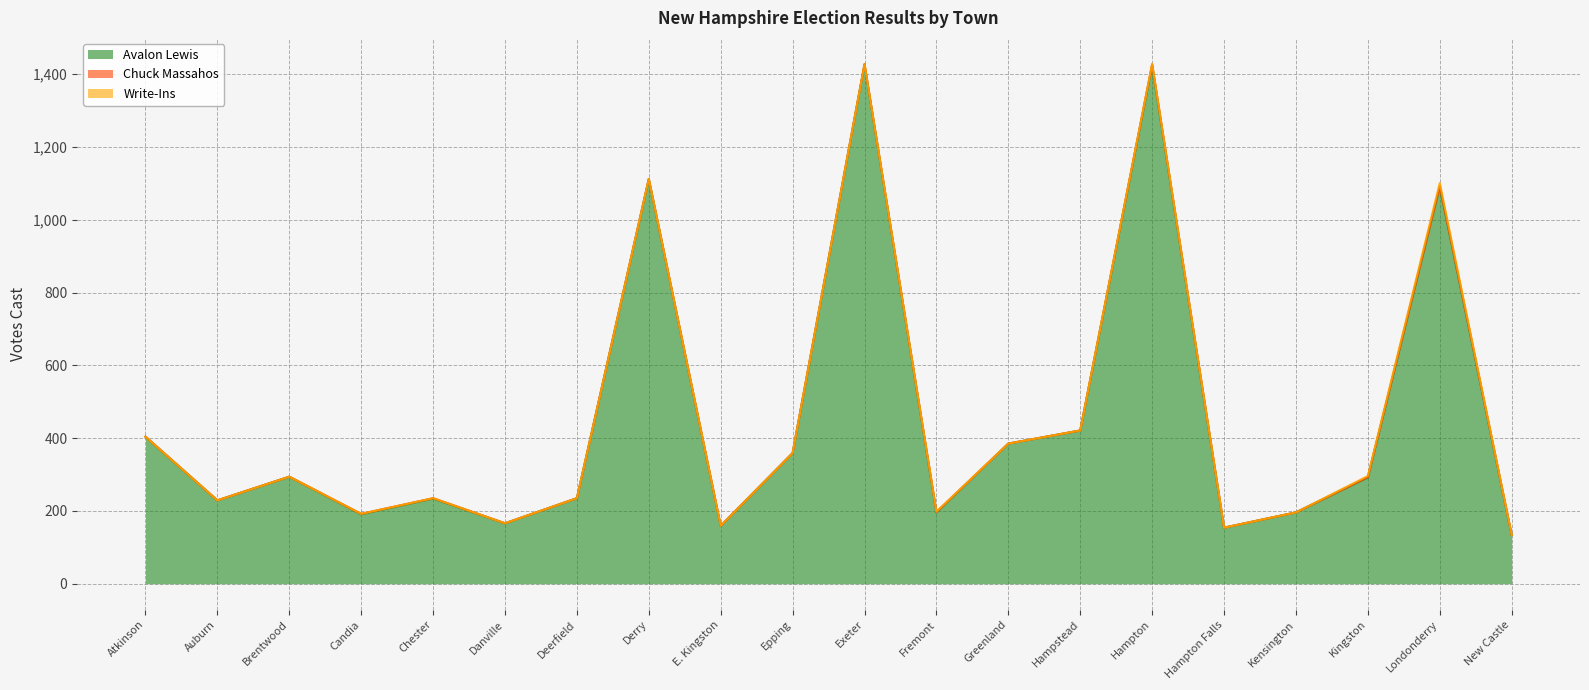

In Write-Ins, how many points are higher than both neighbors (excluding endpoints)?

3